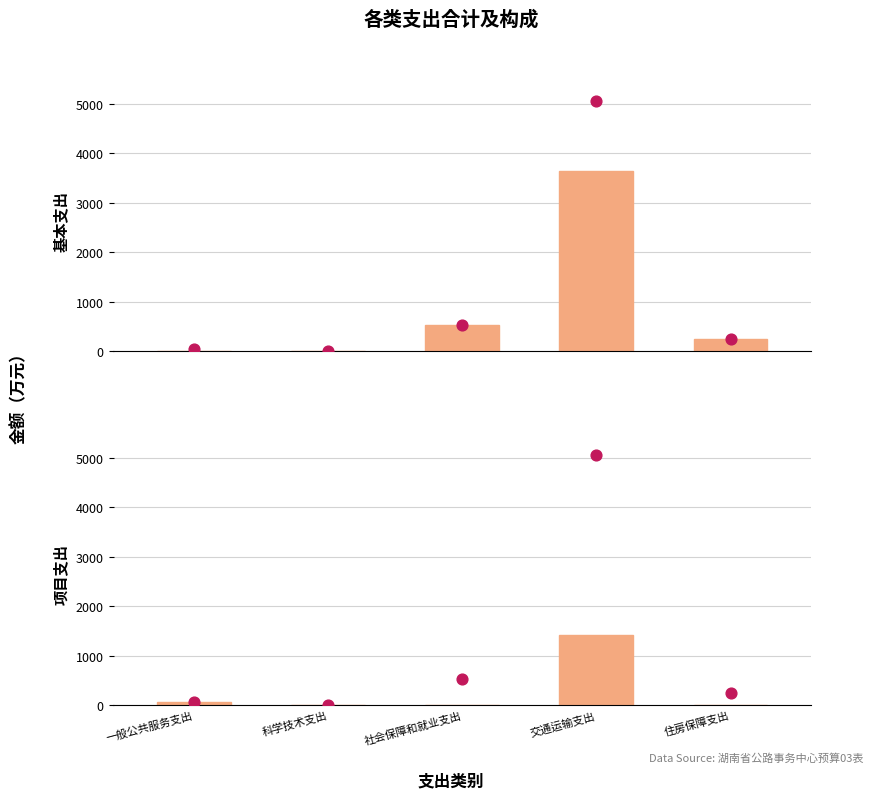

At which category is the sum across all series the highest?

交通运输支出